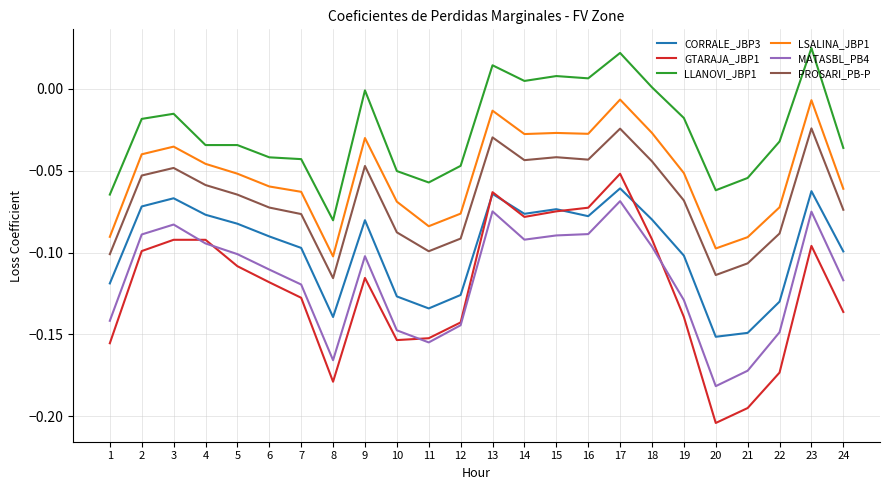

The LLANOVI_JBP1 series shows -0.0 at 7. True or false?

True